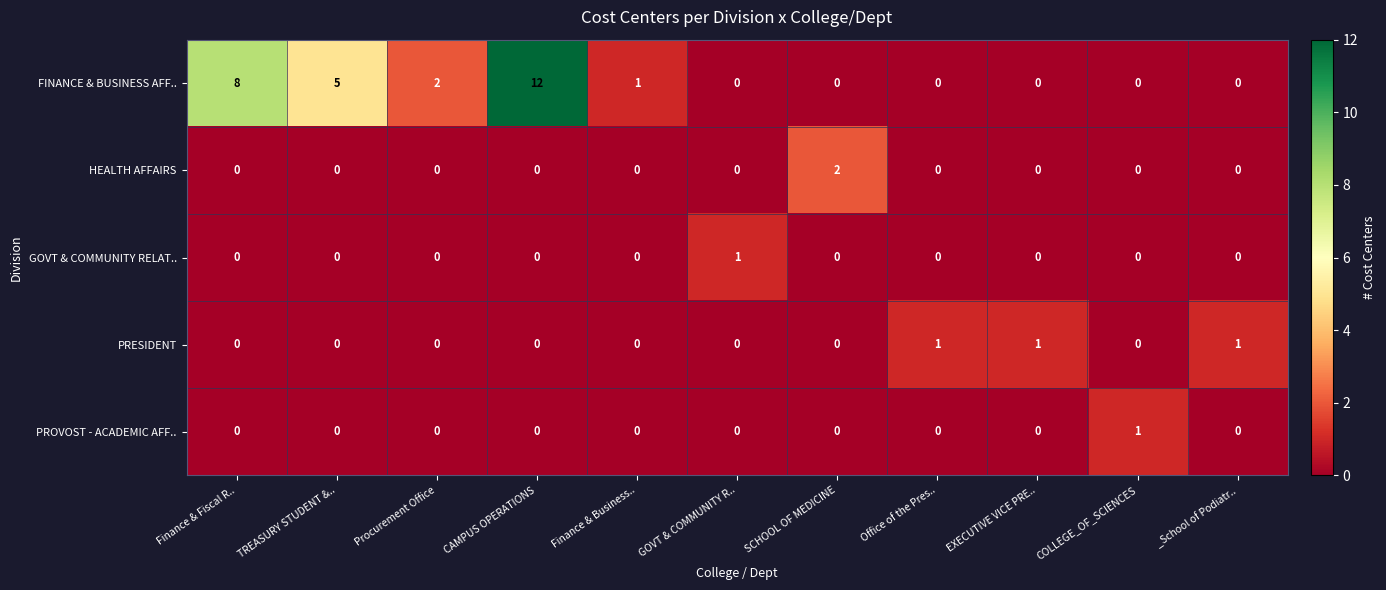

What is the maximum value for FINANCE & BUSINESS AFF..?

12